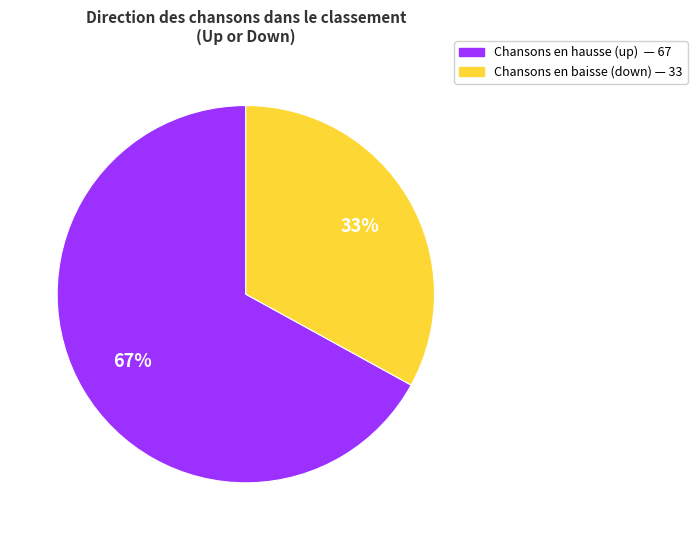

To the nearest percent, what is the average slice percentage?

50%